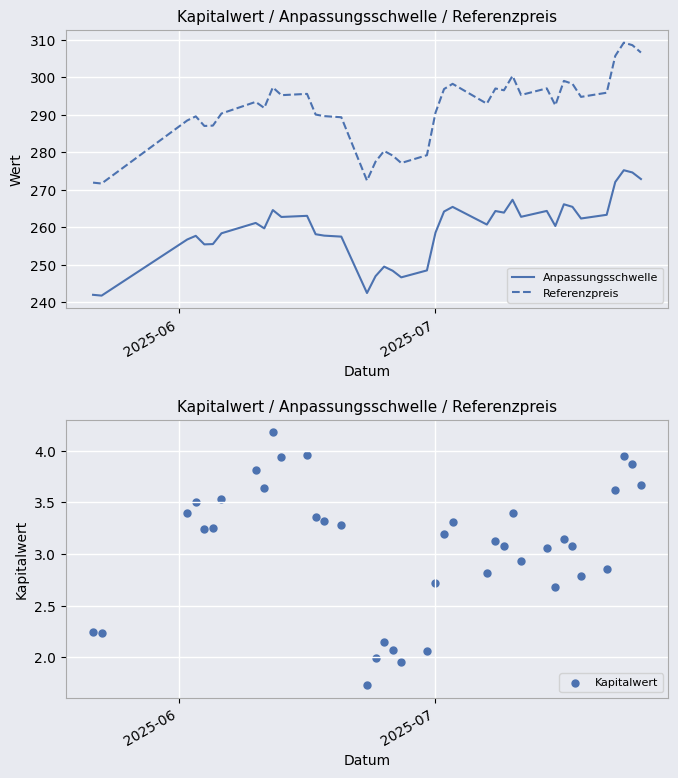

At how many categories does at least one series exceed 223?

39